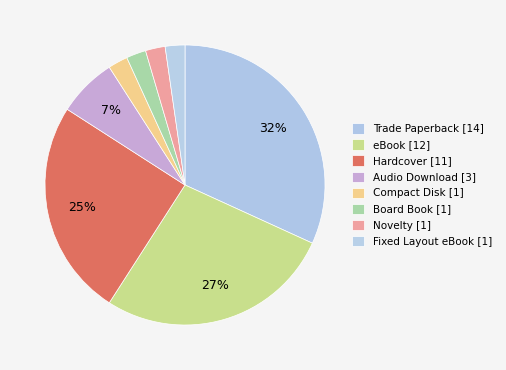

Count the number of slices in the pie.

8